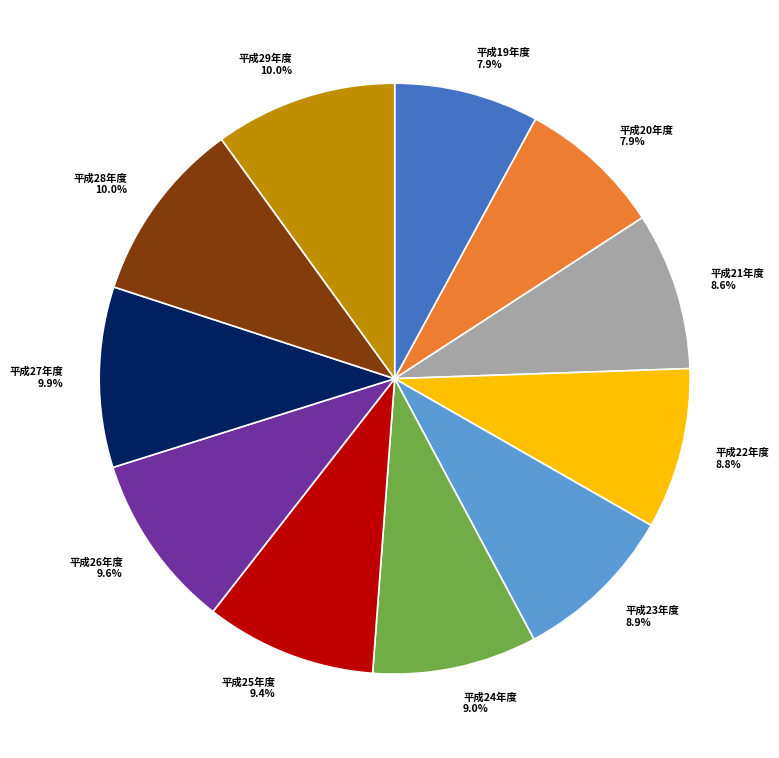

To the nearest percent, what is the combined percentage of 平成27年度 and 平成24年度?

19%